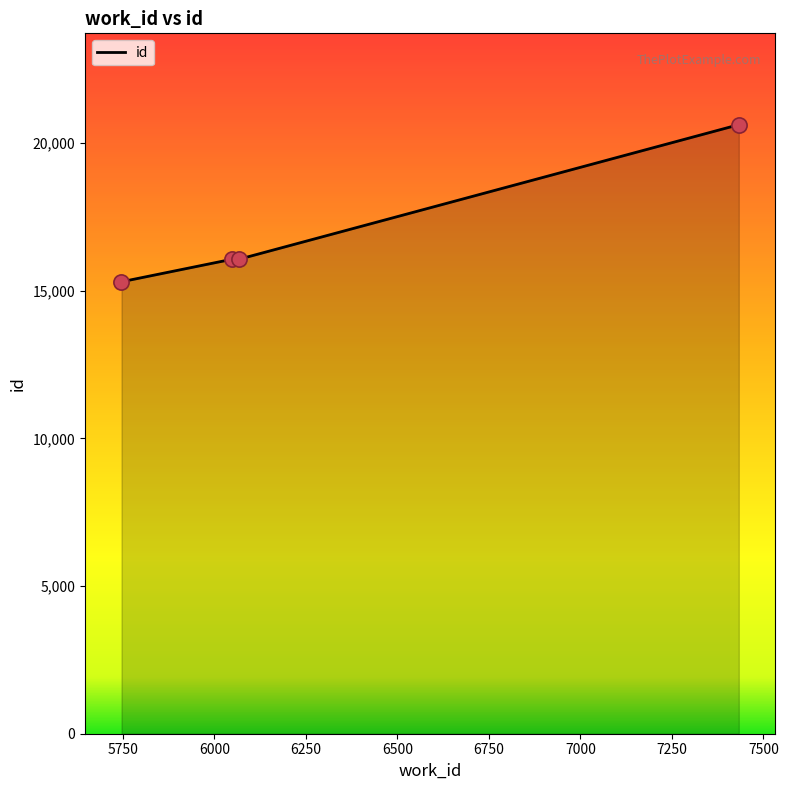

True or false: the data has more than 2 interior local peaks.

False